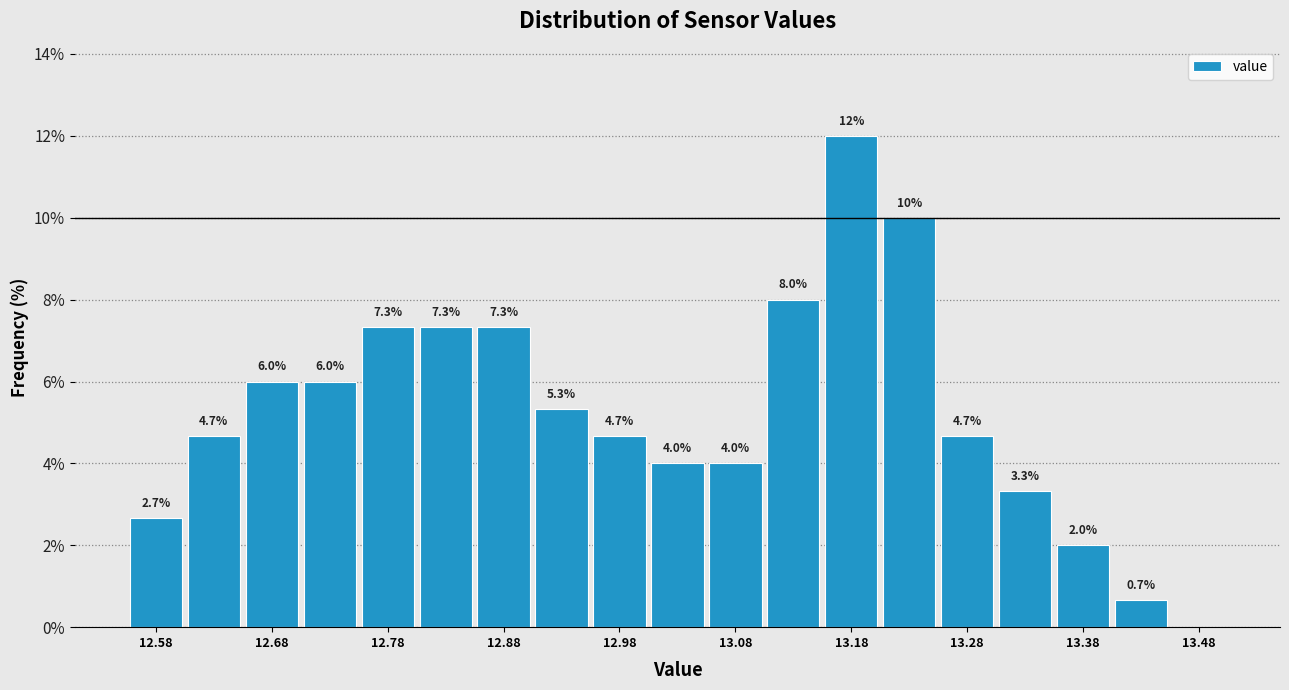

Over which range of the x-axis is the bar tallest?

13.15 to 13.20